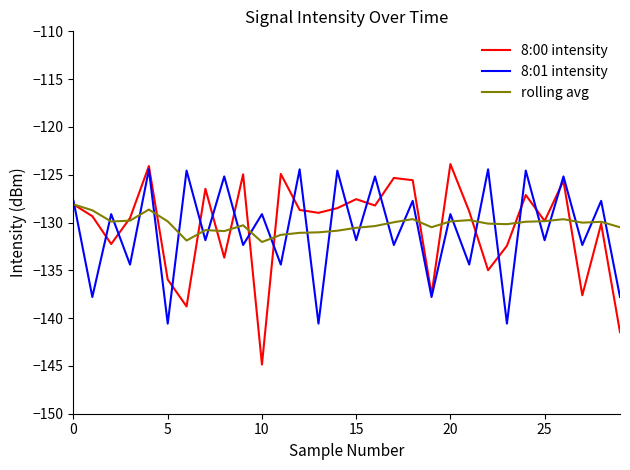

What is the maximum value shown in the chart?

-123.9